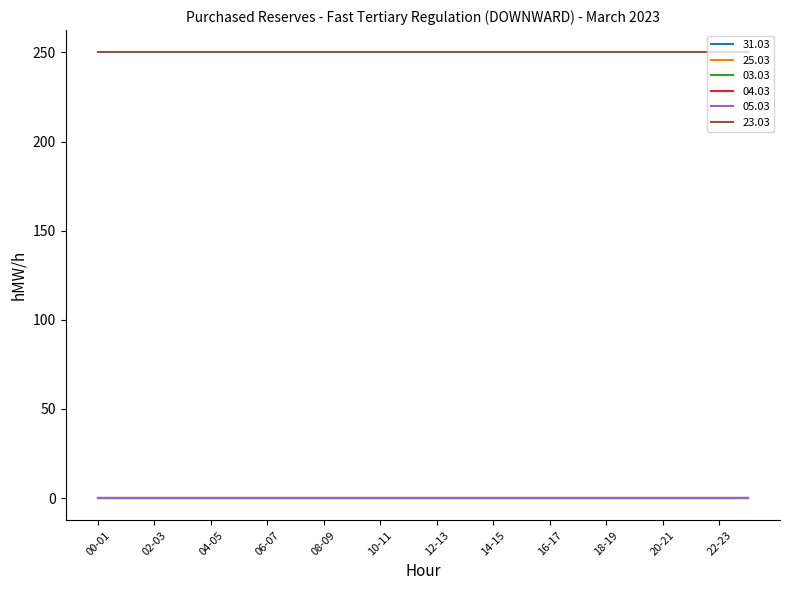

True or false: 04.03 and 05.03 cross at least once.

False